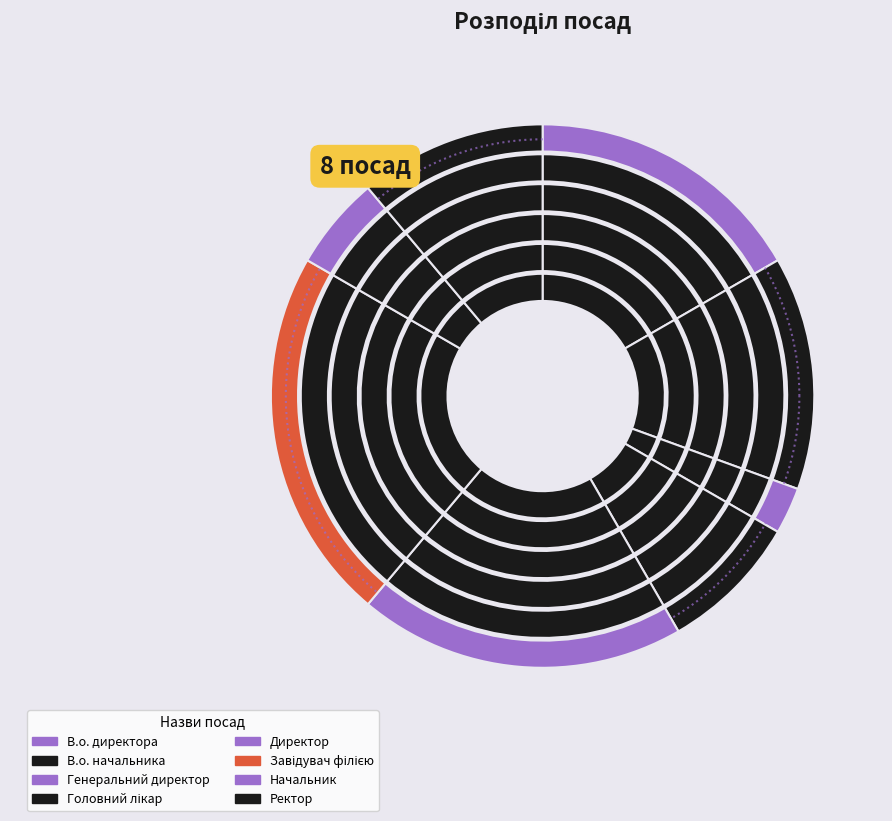

To the nearest percent, what portion does Директор represent?

19%